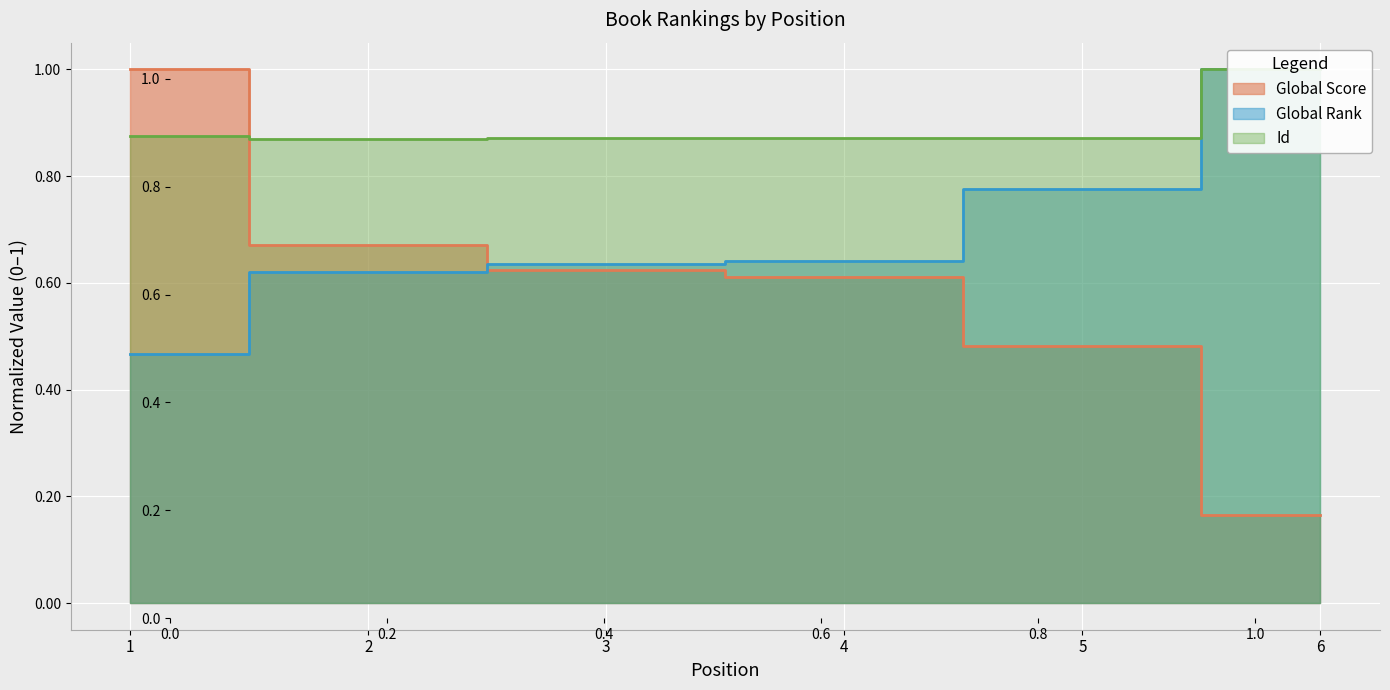

How many categories are shown in the chart?

6